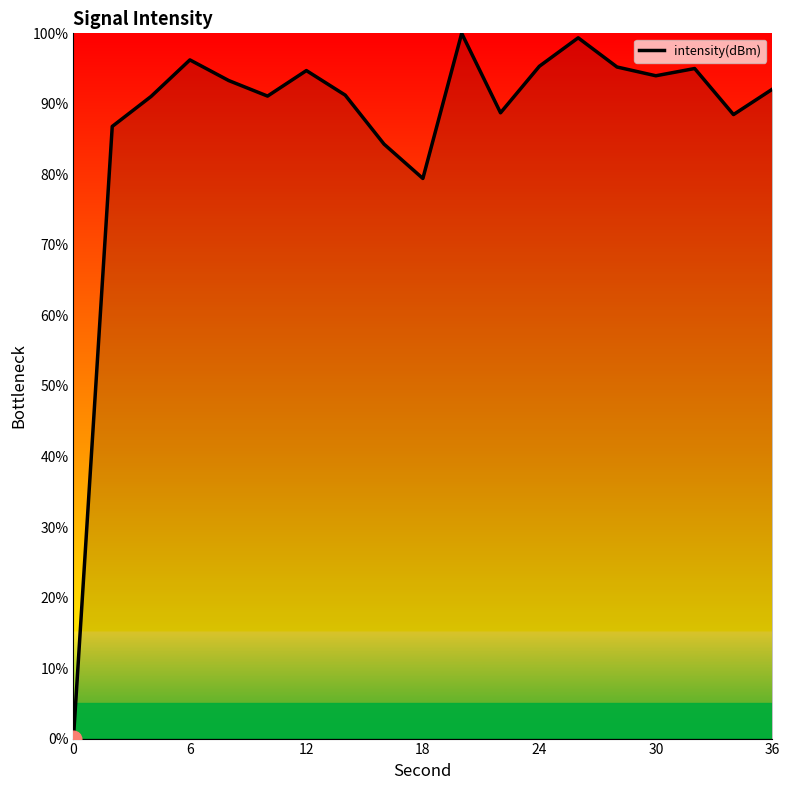

What is the difference between the maximum and minimum values?

100.0